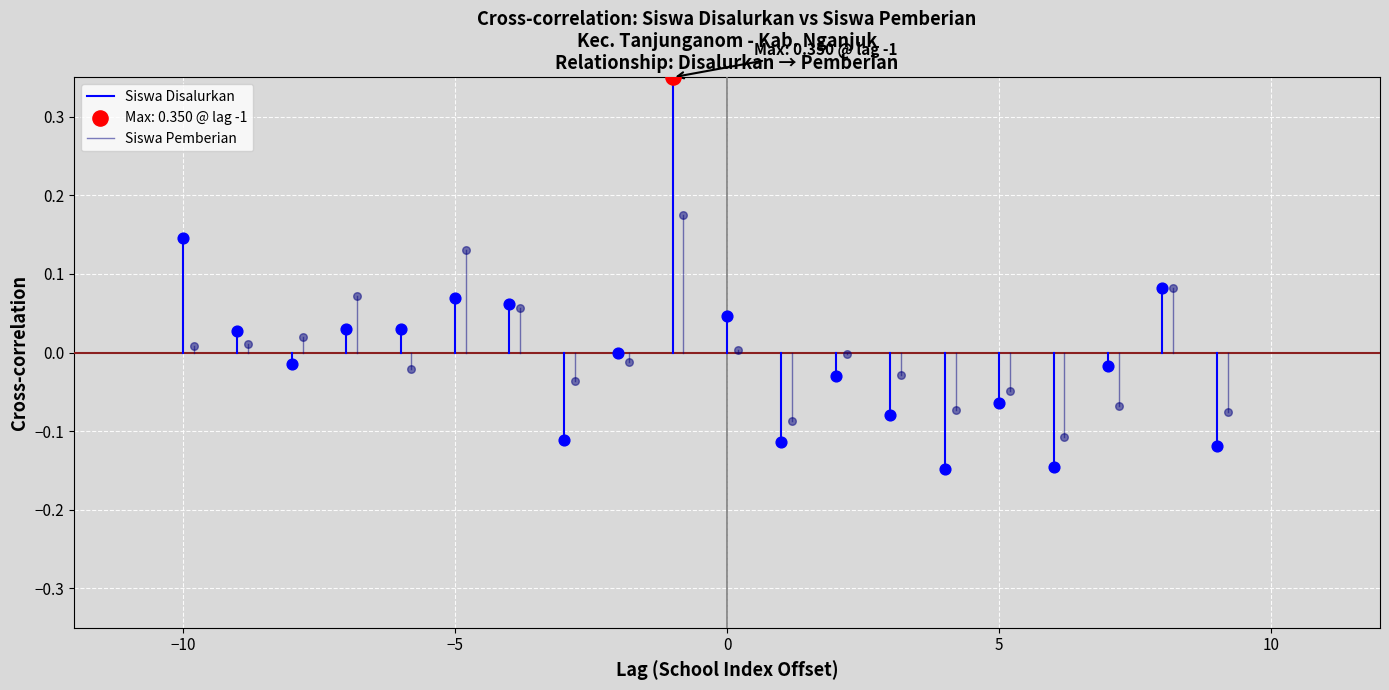

Which series has the largest Y range (max minus min)?

Siswa Disalurkan